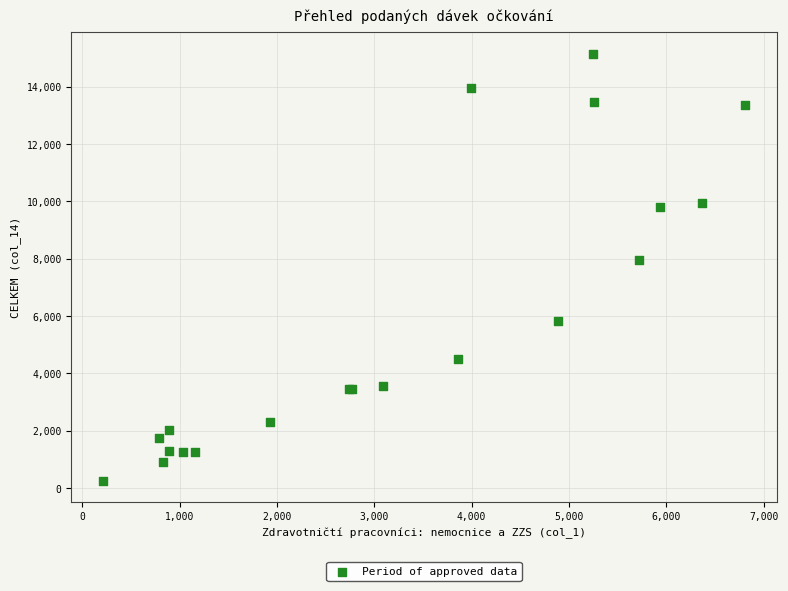

What Y value in the scatter plot is closest to 7710?

7943